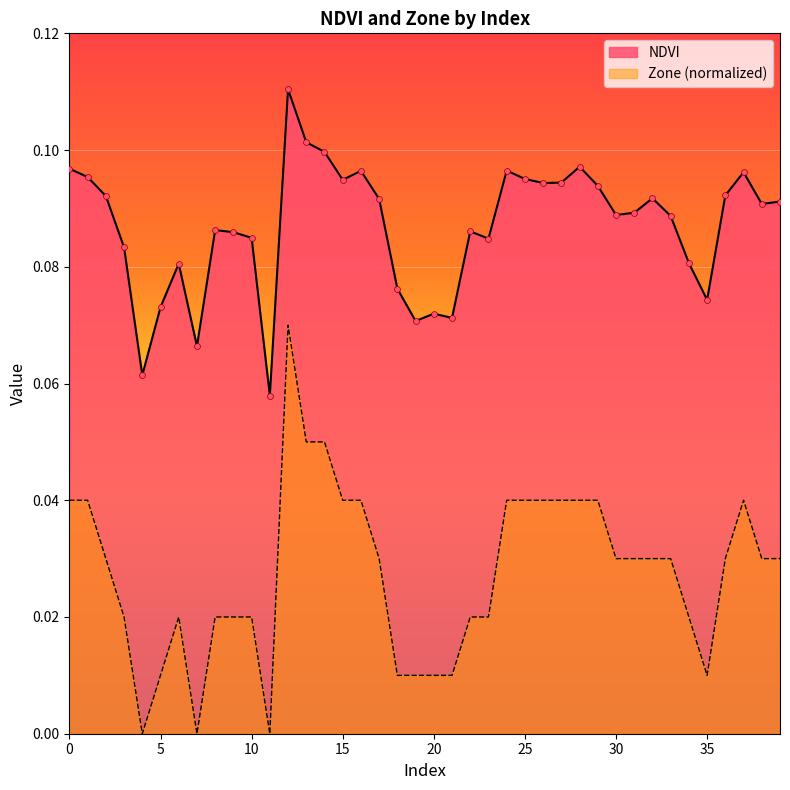

At which category is the sum across all series the highest?

12